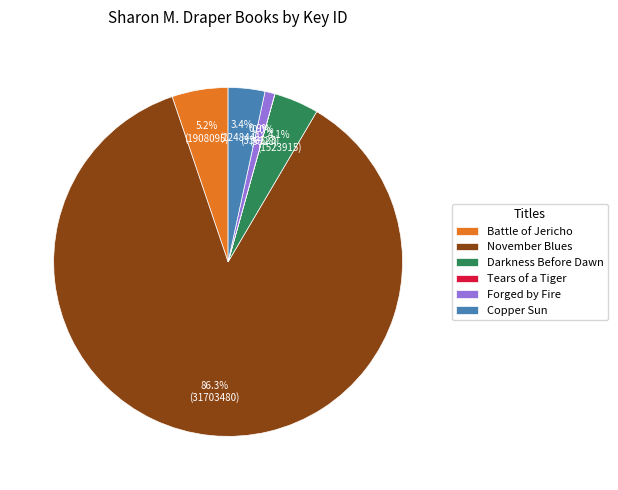

To the nearest percent, what is the combined percentage of Darkness Before Dawn and Battle of Jericho?

9%